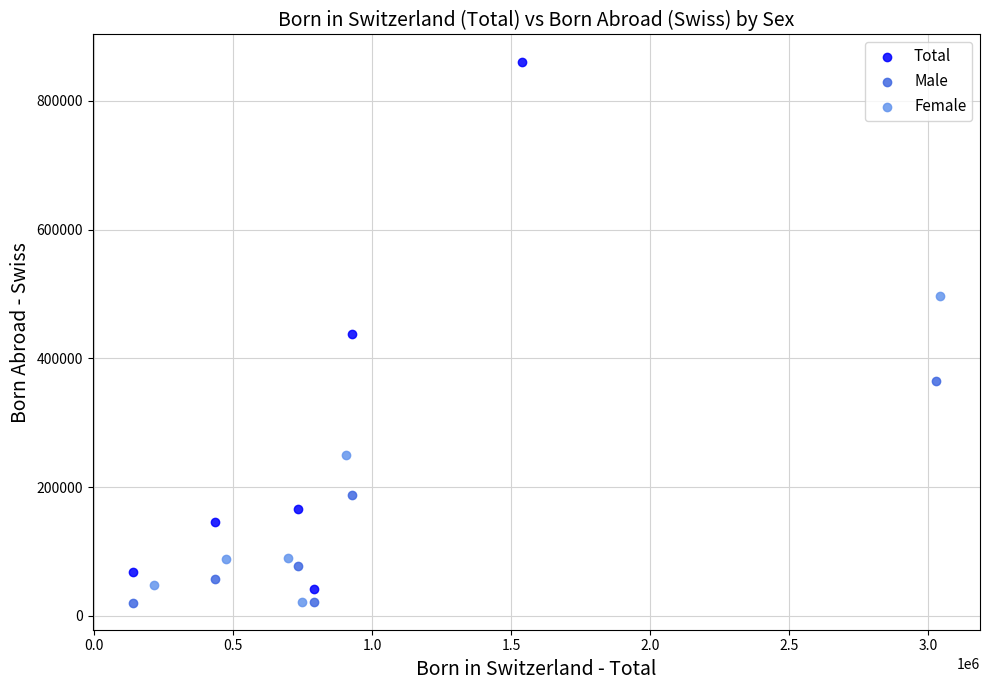

Which series has the largest Y range (max minus min)?

Total